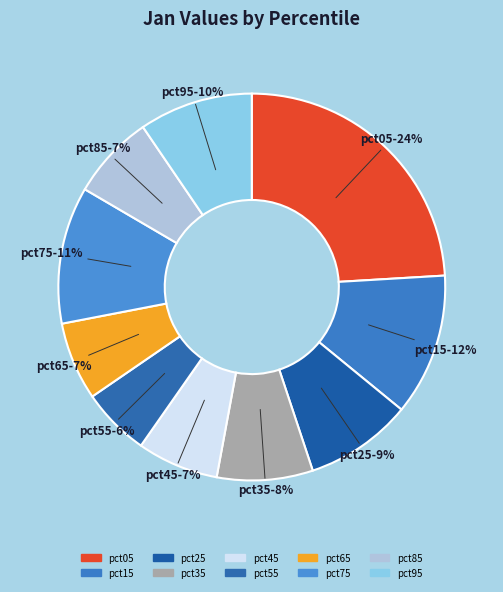

To the nearest percent, what is the combined percentage of pct05 and pct45?

31%